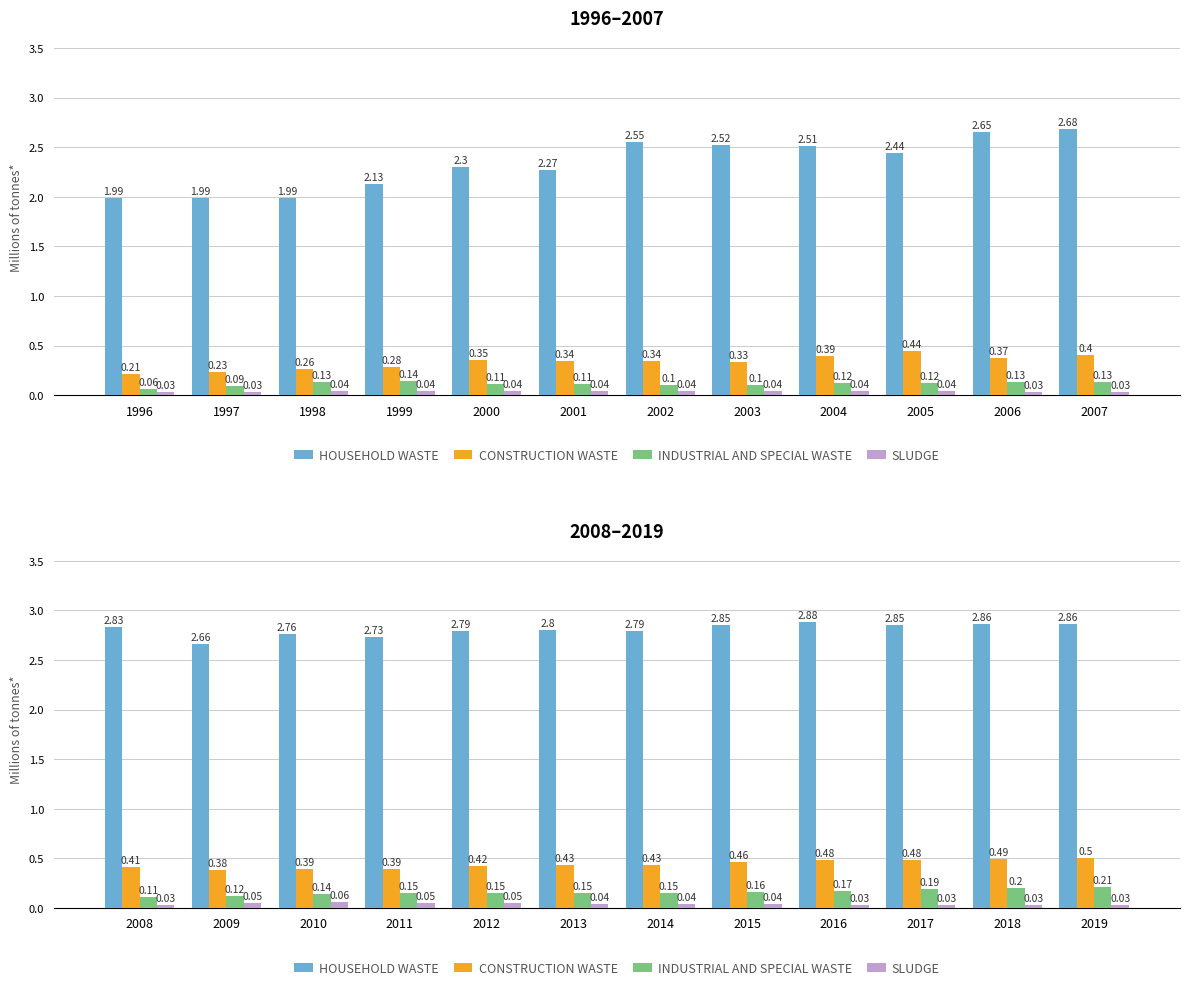

List the series in order of their peak value, highest first.

Household waste, Construction waste, Industrial and special waste, Sludge